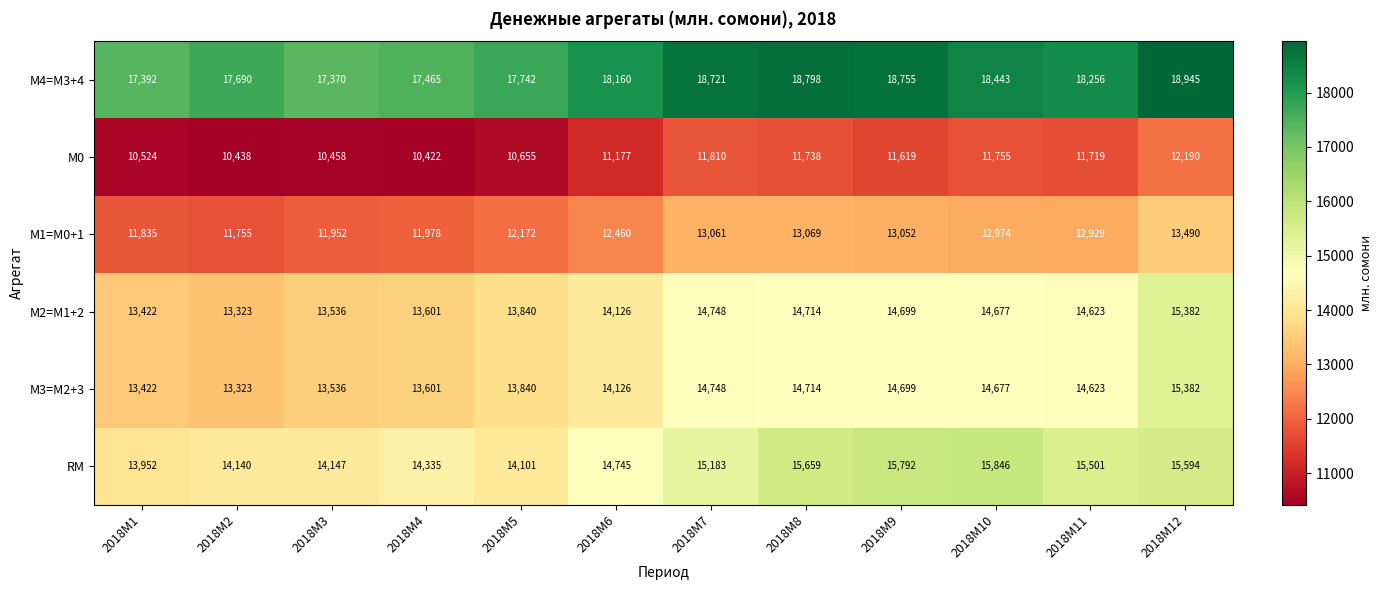

What value does the М0 series have at 2018M8?

11738